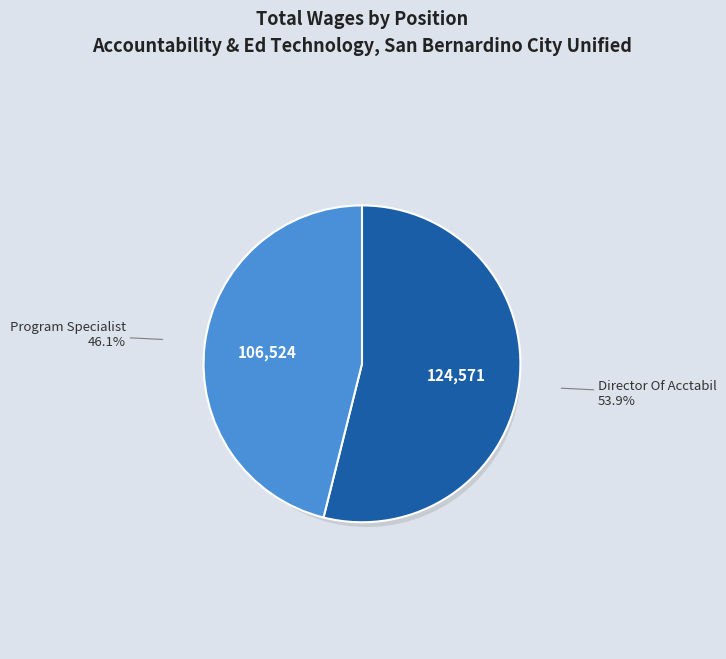

Which category has the biggest portion of the pie?

Director Of Acctabil